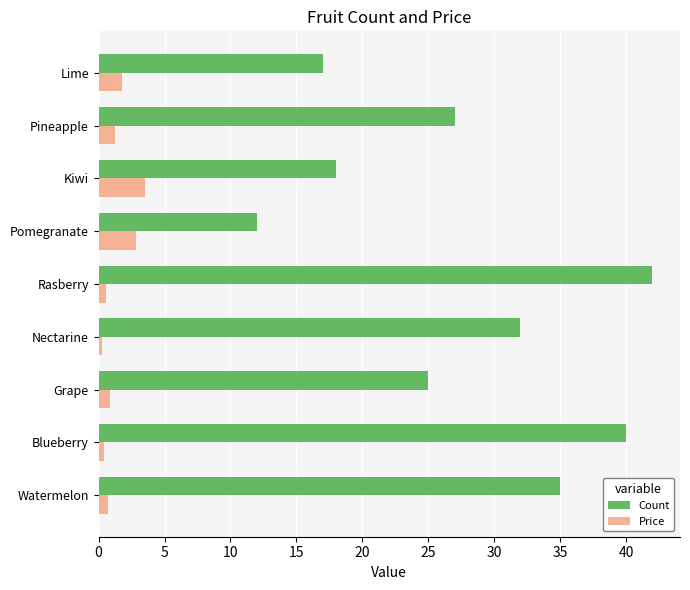

What are all the series names shown in the legend?

Count, Price